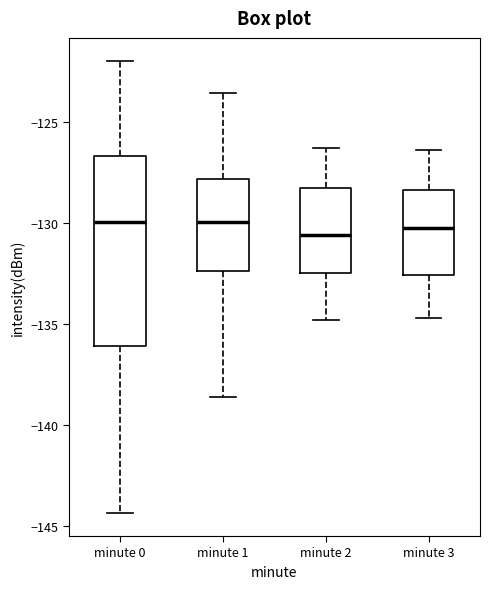

Reading left to right, read every box against the y-axis: the position of its median line, the range the box covers, and the ends of its whiskers. The values are not printed on the chart, so give them approximately, as read against the axis.

minute 0: median -130.0, box -136.0 to -126.5, whiskers -144.5 to -122.0
minute 1: median -130.0, box -132.5 to -128.0, whiskers -138.5 to -123.5
minute 2: median -130.5, box -132.5 to -128.0, whiskers -135.0 to -126.5
minute 3: median -130.0, box -132.5 to -128.5, whiskers -134.5 to -126.5